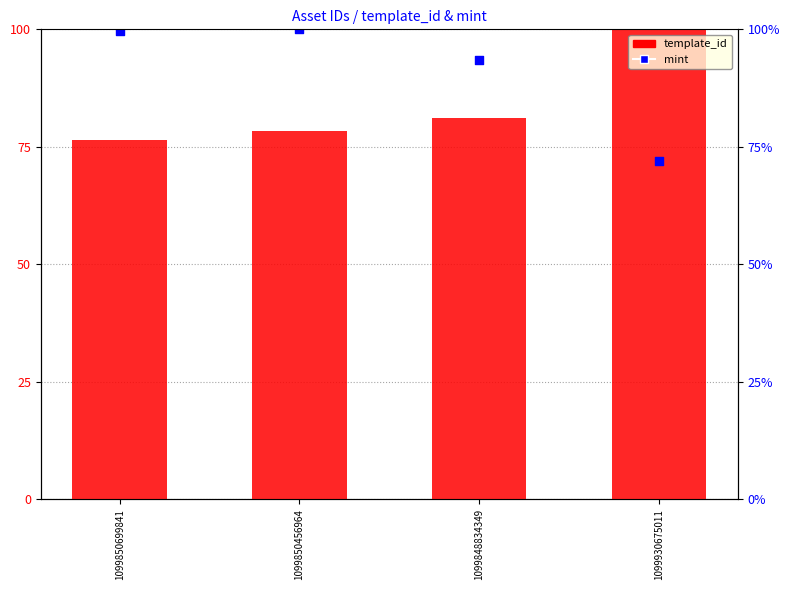

What is the total value across all series at 1099850456964?

178.3